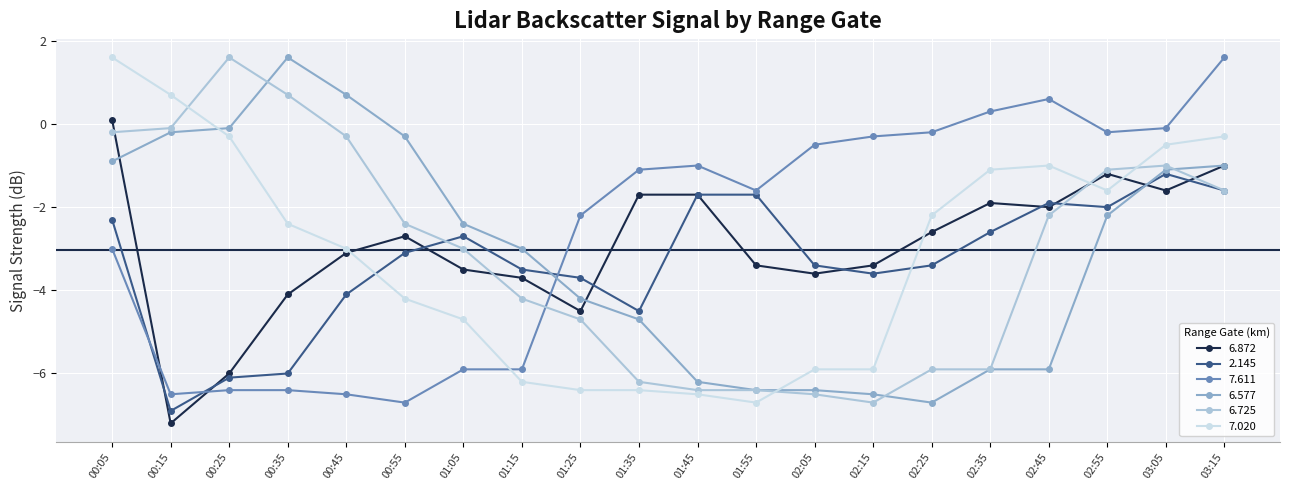

Which series changed the most between 00:35 and 02:45?

6.577